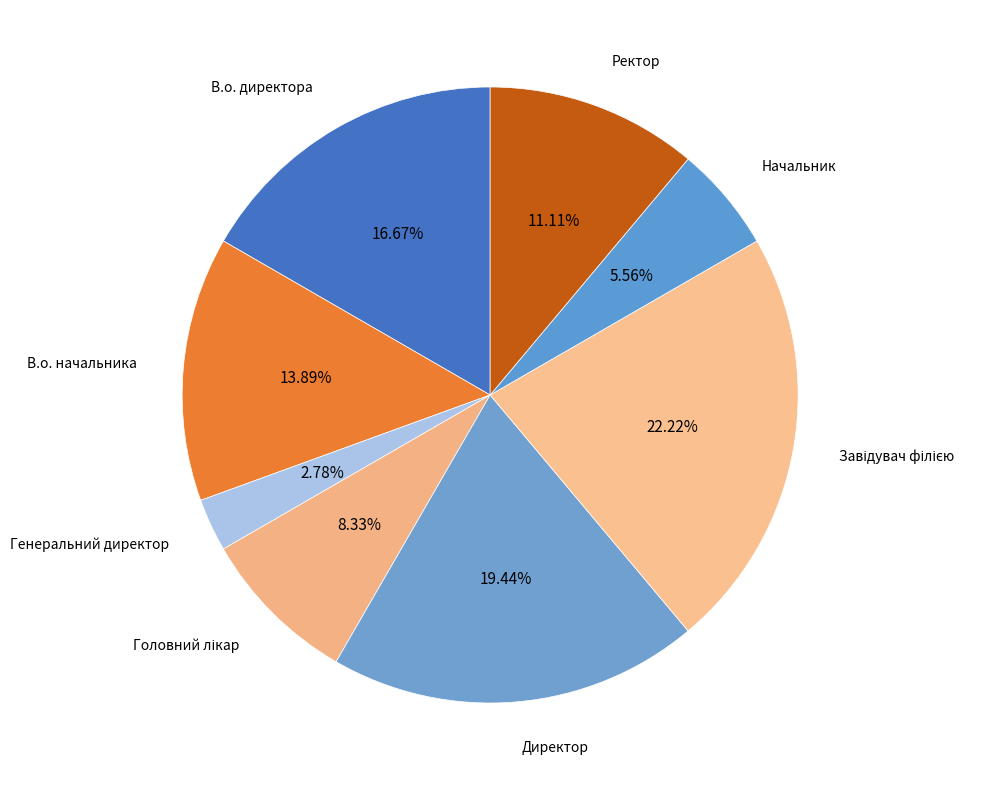

The Генеральний директор slice represents 14% of the pie. True or false?

False